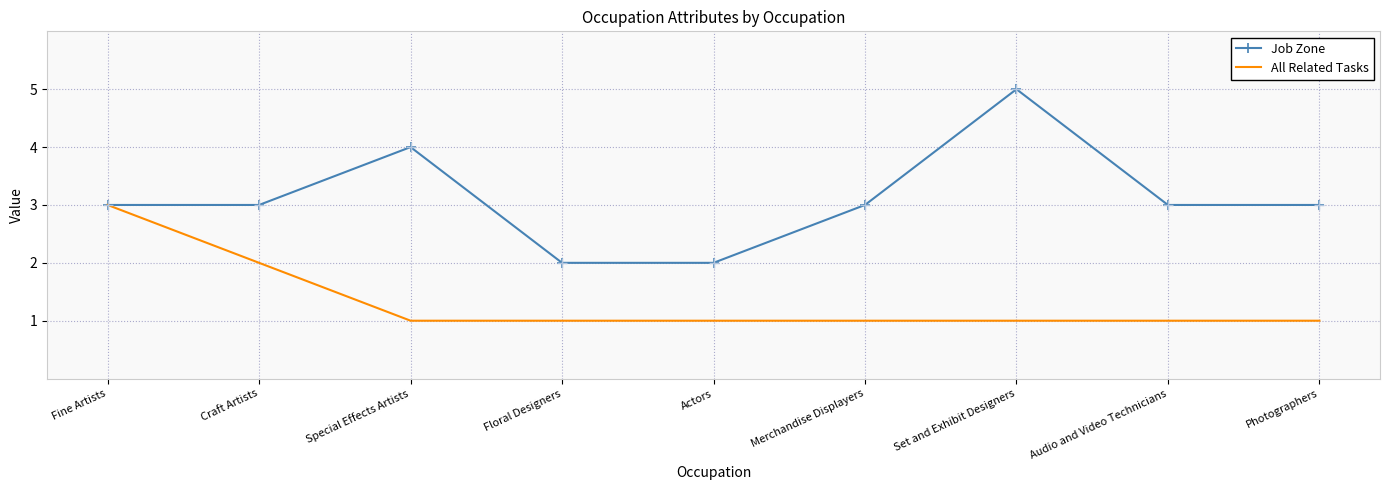

What is the total value across all series at Craft Artists?

5